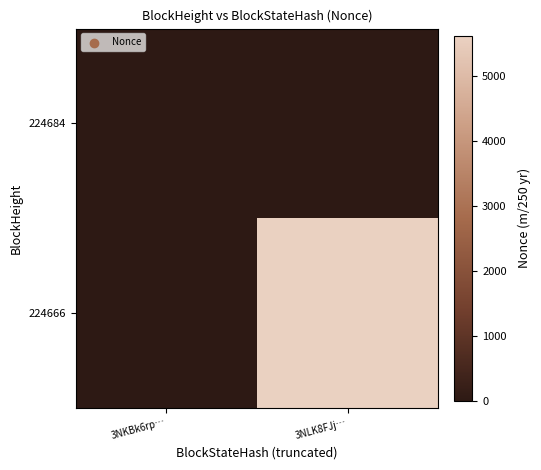

List the series in order of their overall mean, lowest first.

224684, 224666